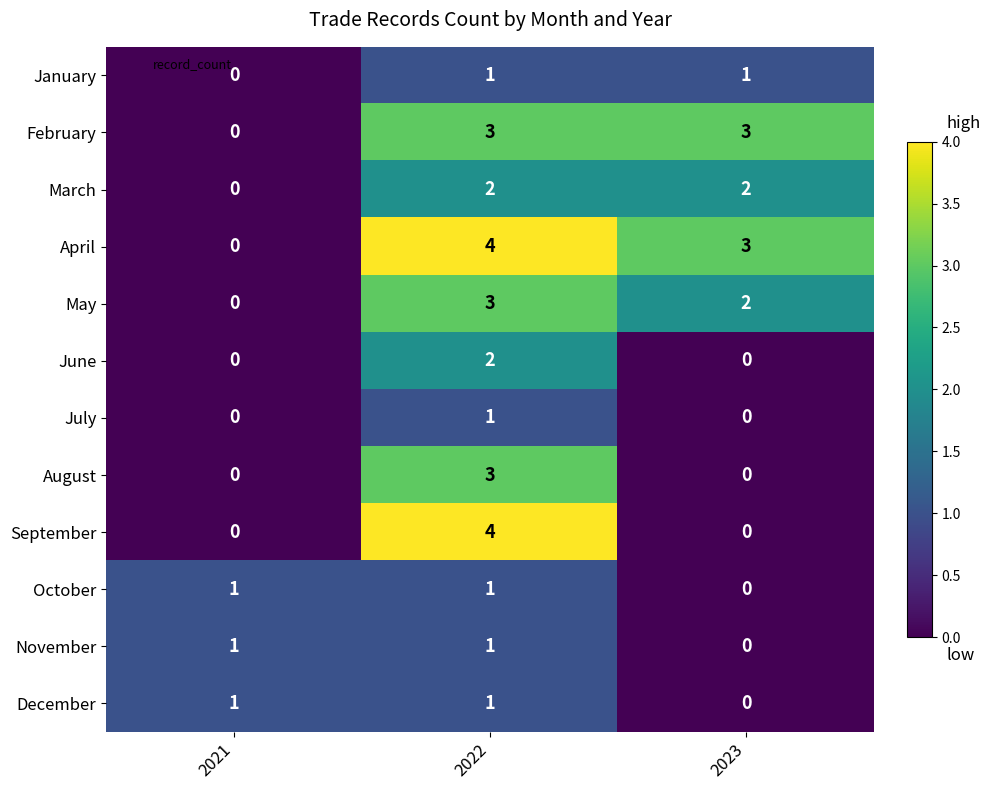

At which label is November closest to 0?

2023